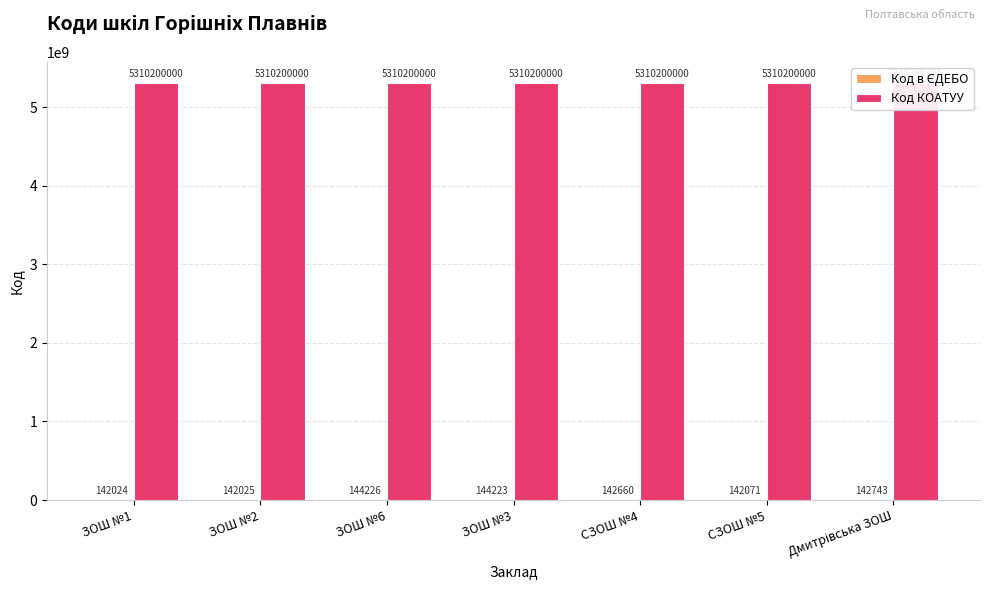

What is the value of the Код КОАТУУ bar at the 5th from the left?

5310200000